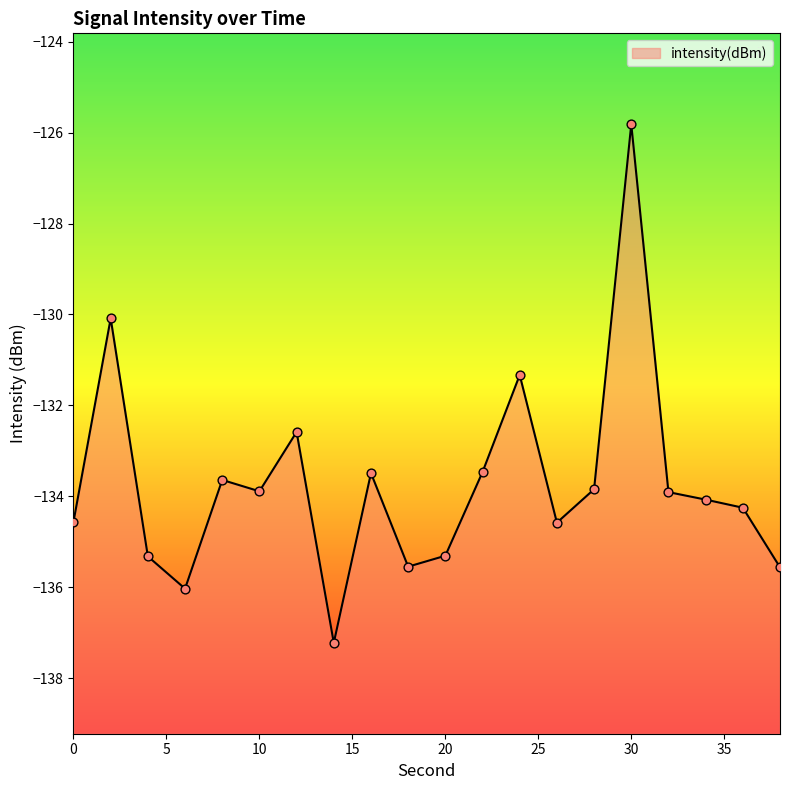

Which has a higher value, 20 or 34?

34